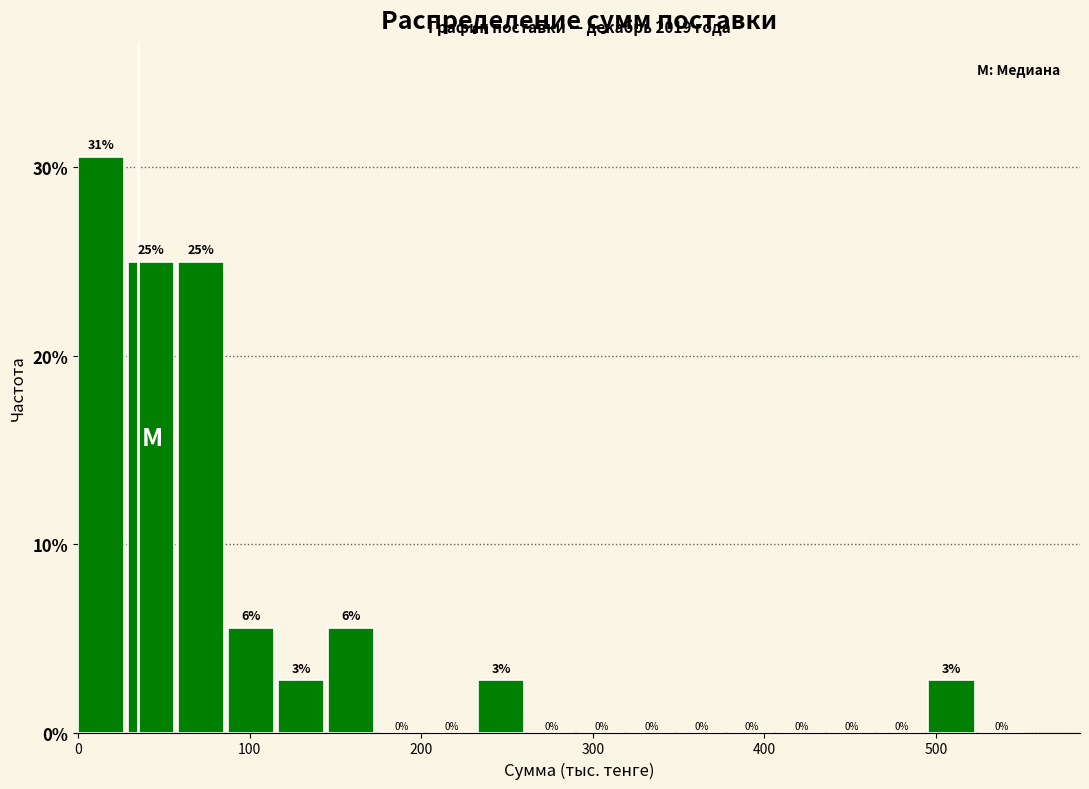

Read against the x-axis, roughly where is the centre of the tallest bar?

10